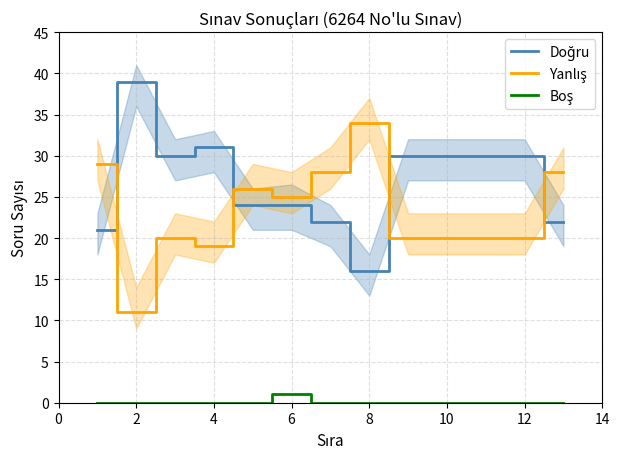

Reading left to right, extract all data points from this chart.

Doğru: 21	39	30	31	24	24	22	16	30	30	30	30	22
Yanlış: 29	11	20	19	26	25	28	34	20	20	20	20	28
Boş: 0	0	0	0	0	1	0	0	0	0	0	0	0